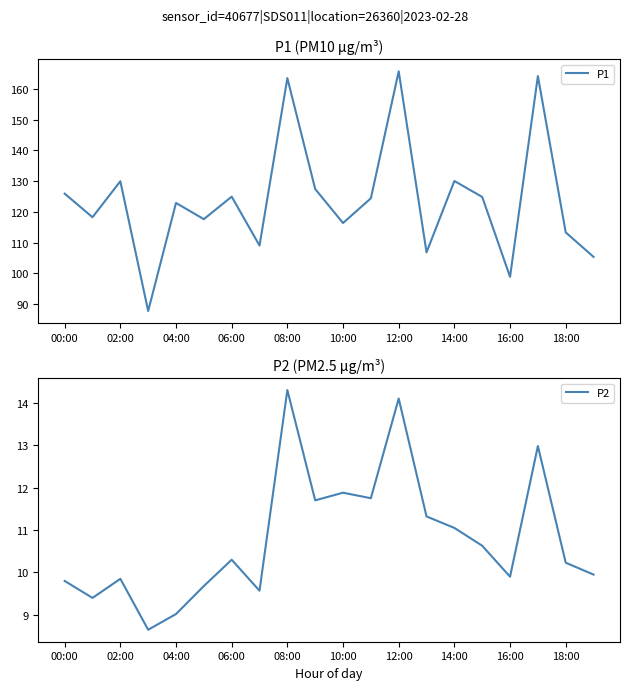

How many lines are shown in the chart?

2